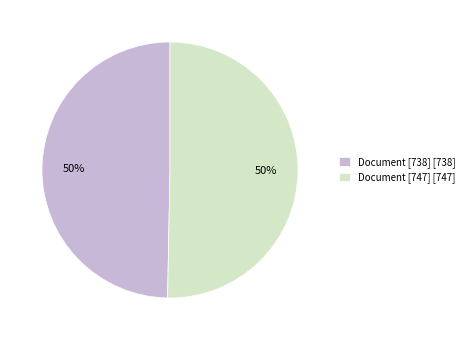

To the nearest percent, what is the combined percentage of Document [738] [738] and Document [747] [747]?

100%